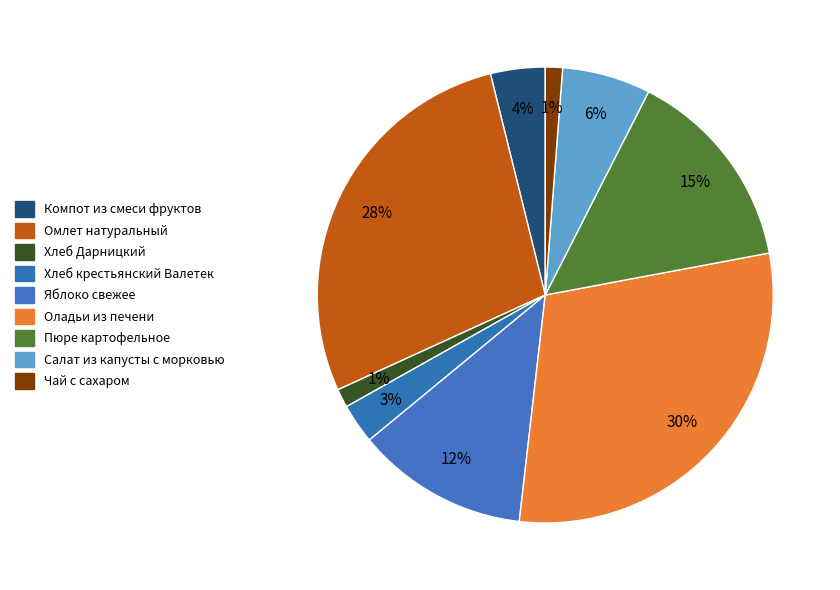

To the nearest percent, what percentage of the pie is Пюре картофельное?

15%